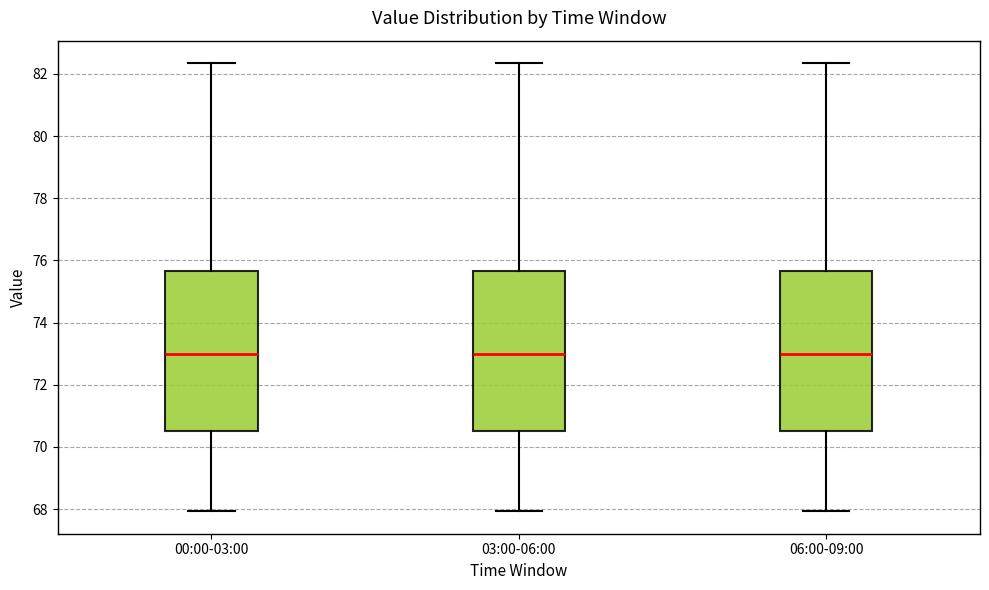

Reading left to right, transcribe this box plot: for each box, give where its median line is, the range the box spans, and where its two whiskers end, as read against the y-axis. The values are not printed on the chart, so give them approximately, as read against the axis.

00:00-03:00: median 73.0, box 70.6 to 75.6, whiskers 68.0 to 82.4
03:00-06:00: median 73.0, box 70.6 to 75.6, whiskers 68.0 to 82.4
06:00-09:00: median 73.0, box 70.6 to 75.6, whiskers 68.0 to 82.4